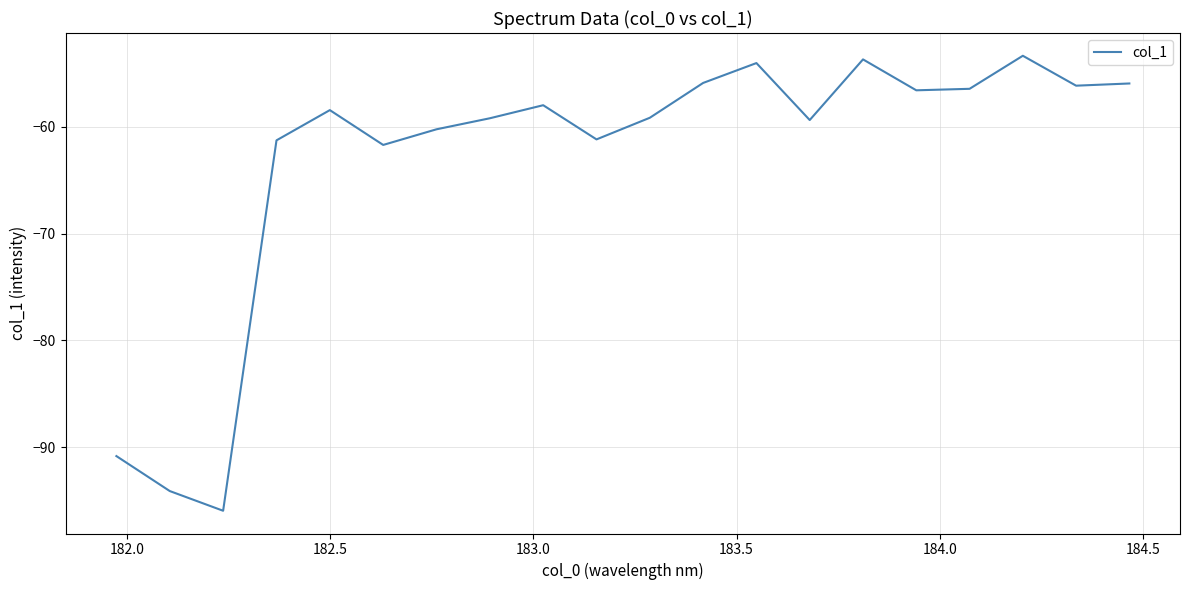

What is the minimum value shown in the chart?

-96.0